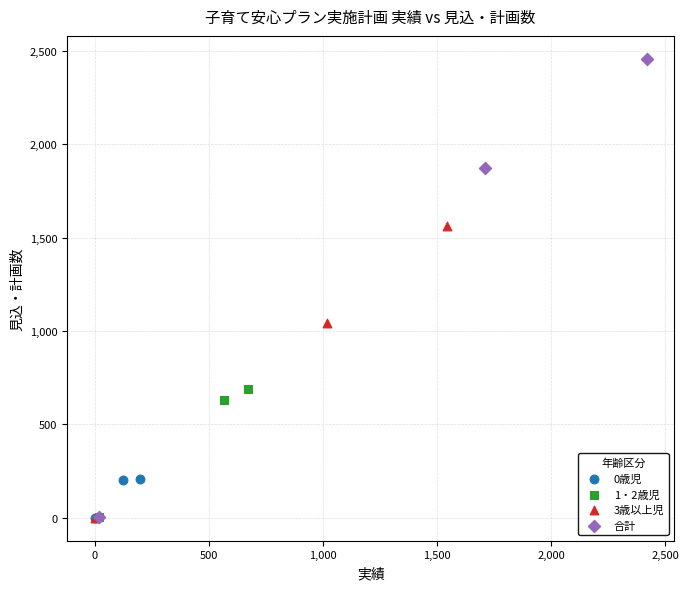

Which series has the widest spread of Y values?

合計